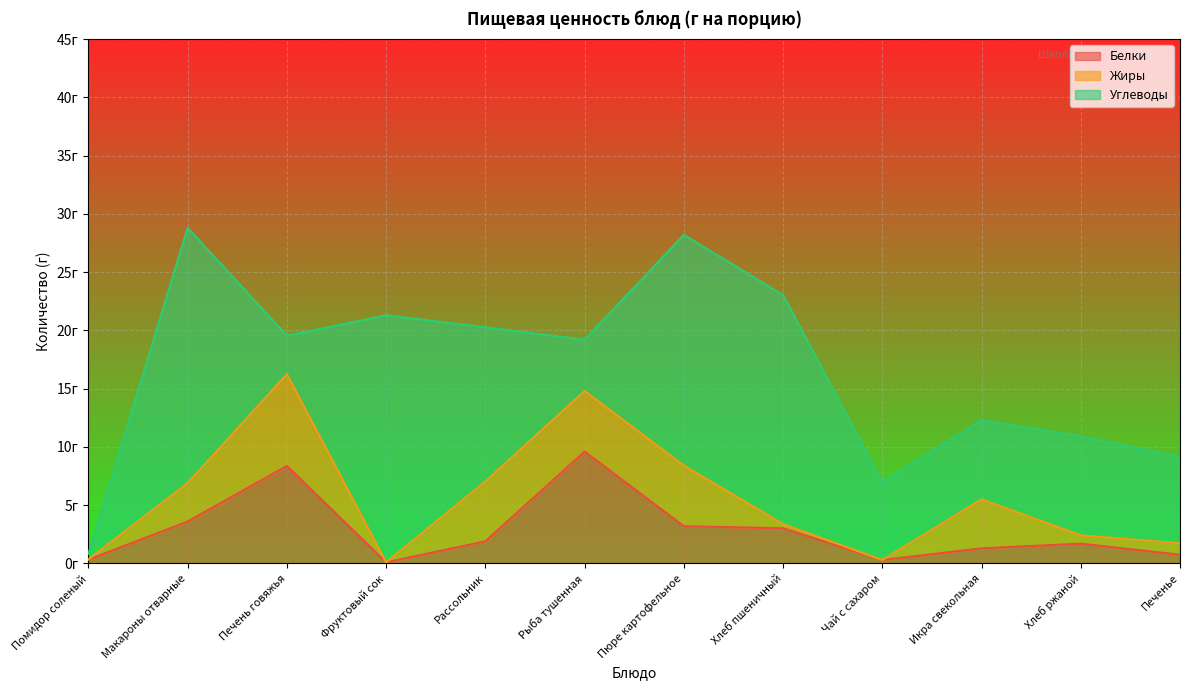

Reading right to left, list all the values displayed in this chart.

Белки: Печенье=0.8	Хлеб ржаной=1.7	Икра свекольная=1.3	Чай с сахаром=0.3	Хлеб пшеничный=3.0	Пюре картофельное=3.2	Рыба тушенная=9.6	Рассольник=1.9	Фруктовый сок=0.1	Печень говяжья=8.4	Макароны отварные=3.6	Помидор соленый=0.3
Жиры: Печенье=1.0	Хлеб ржаной=0.7	Икра свекольная=4.2	Чай с сахаром=0.0	Хлеб пшеничный=0.4	Пюре картофельное=5.2	Рыба тушенная=5.2	Рассольник=5.1	Фруктовый сок=0.0	Печень говяжья=7.9	Макароны отварные=3.3	Помидор соленый=0.0
Углеводы: Печенье=7.4	Хлеб ржаной=8.5	Икра свекольная=6.8	Чай с сахаром=6.7	Хлеб пшеничный=19.6	Пюре картофельное=19.8	Рыба тушенная=4.4	Рассольник=13.2	Фруктовый сок=21.2	Печень говяжья=3.3	Макароны отварные=21.9	Помидор соленый=0.5